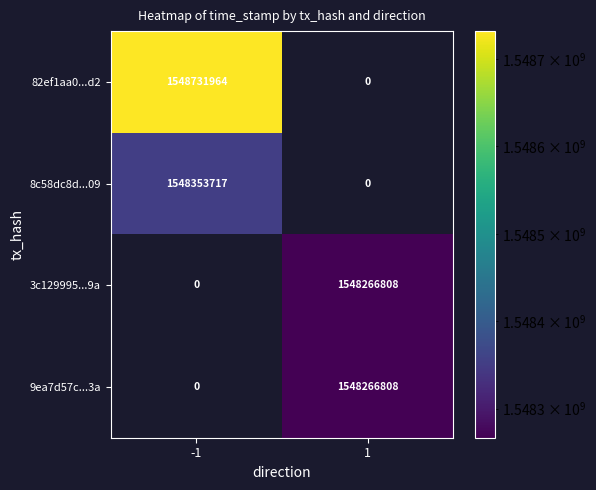

Is it true that 82ef1aa0...d2 equals 1548731964 at -1?

True